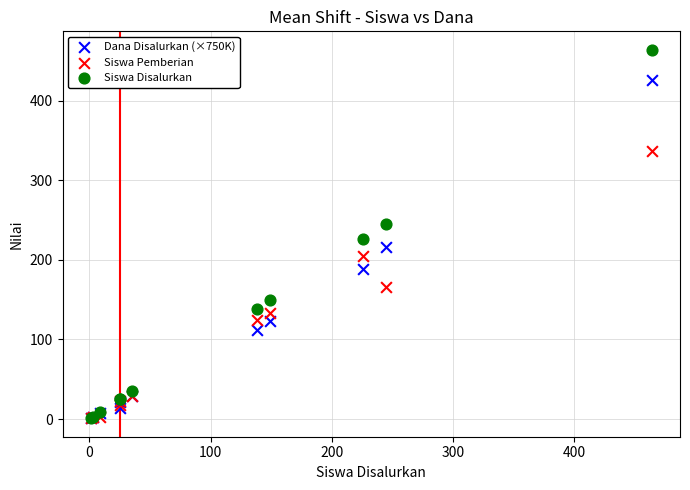

In the Siswa Disalurkan series, what Y value is closest to 232?

226.0